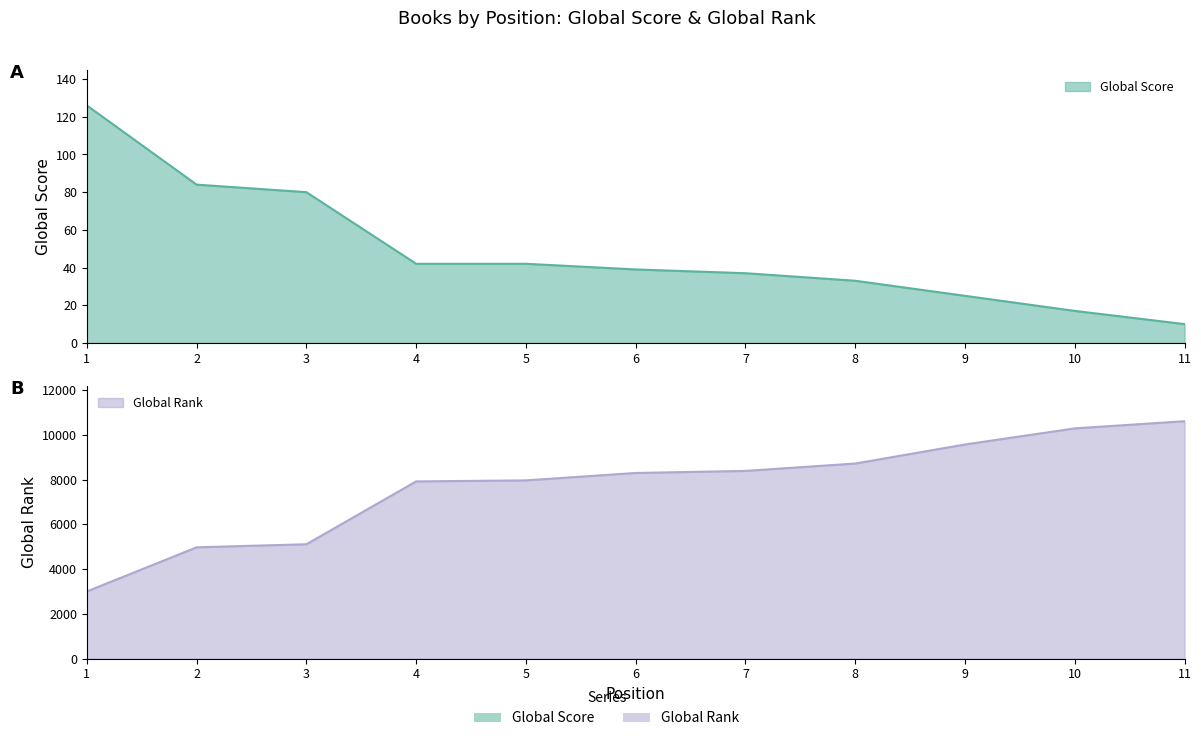

True or false: Global Score and Global Rank intersect in this chart.

False